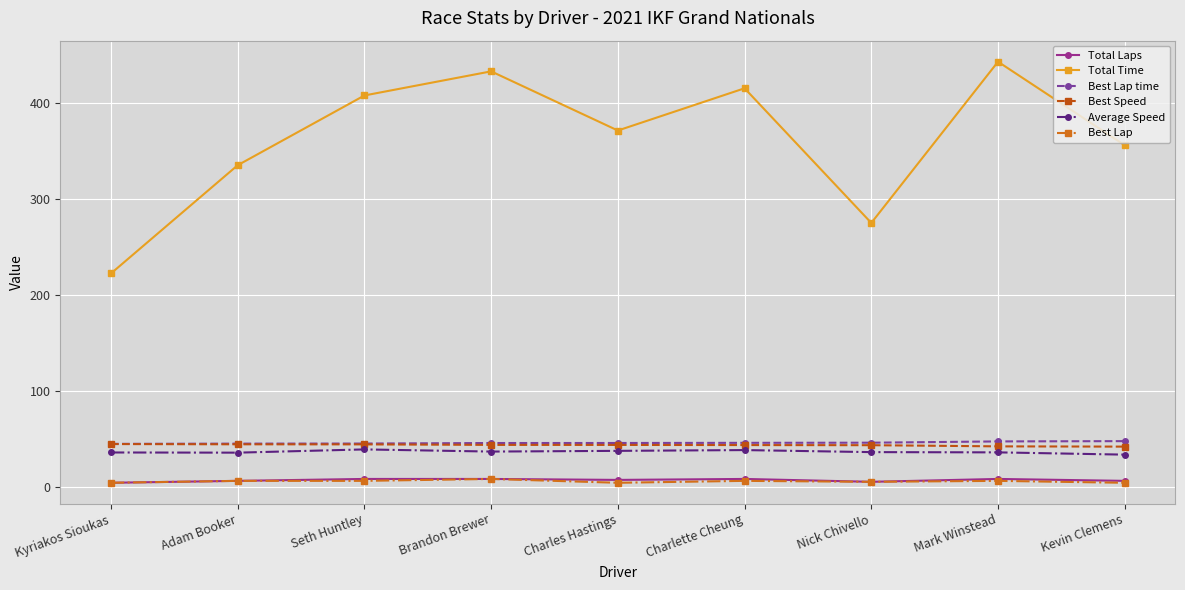

Which series has the widest spread of values?

Total Time